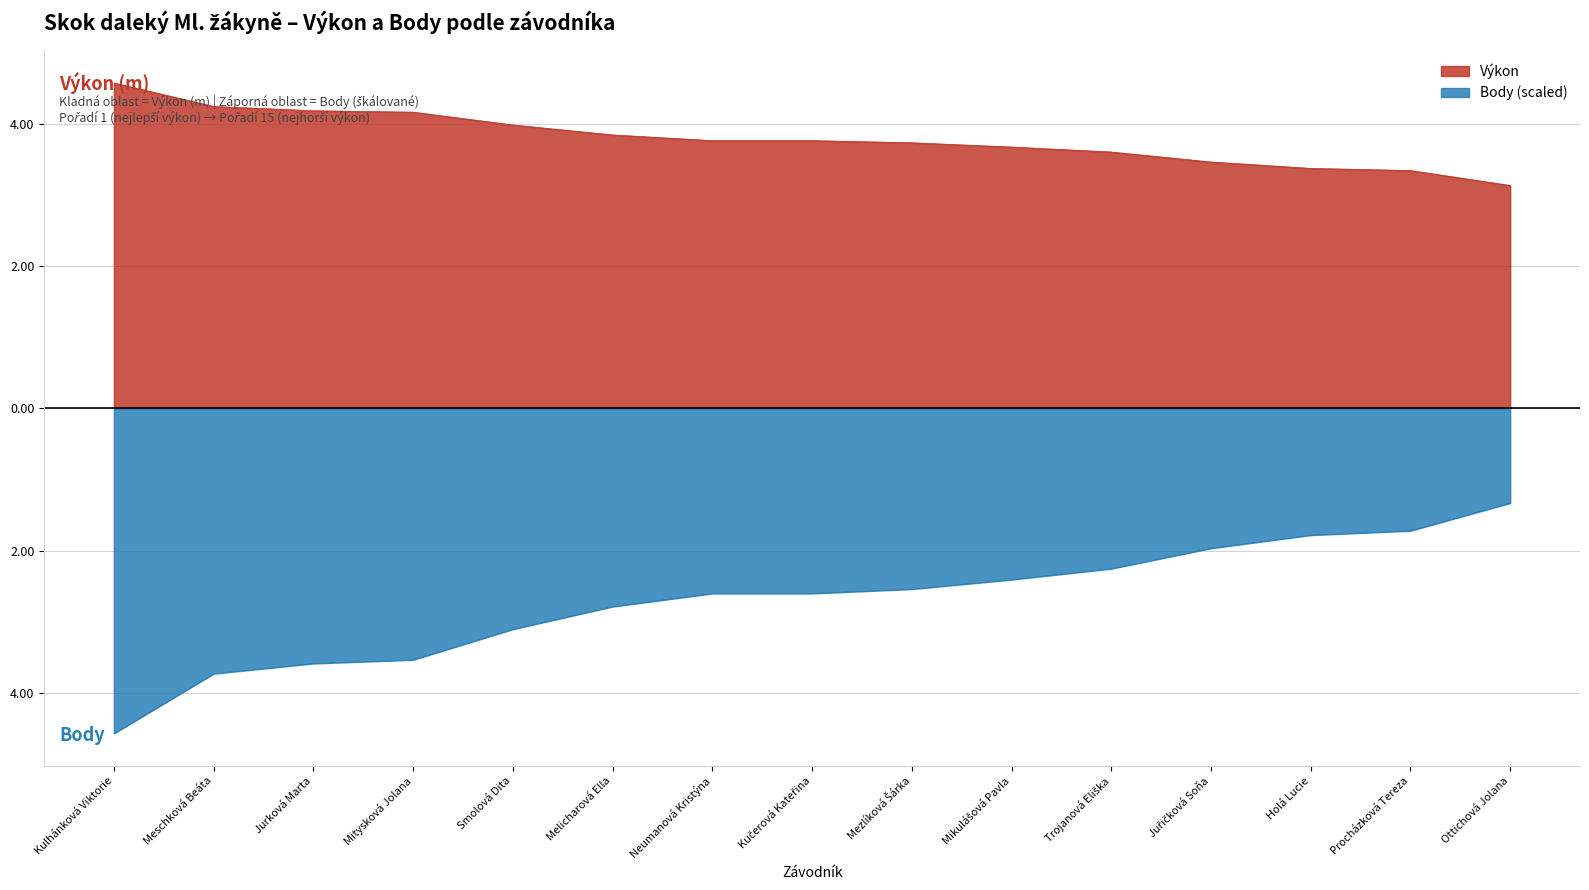

What are all the series names shown in the legend?

Výkon, Body (scaled)